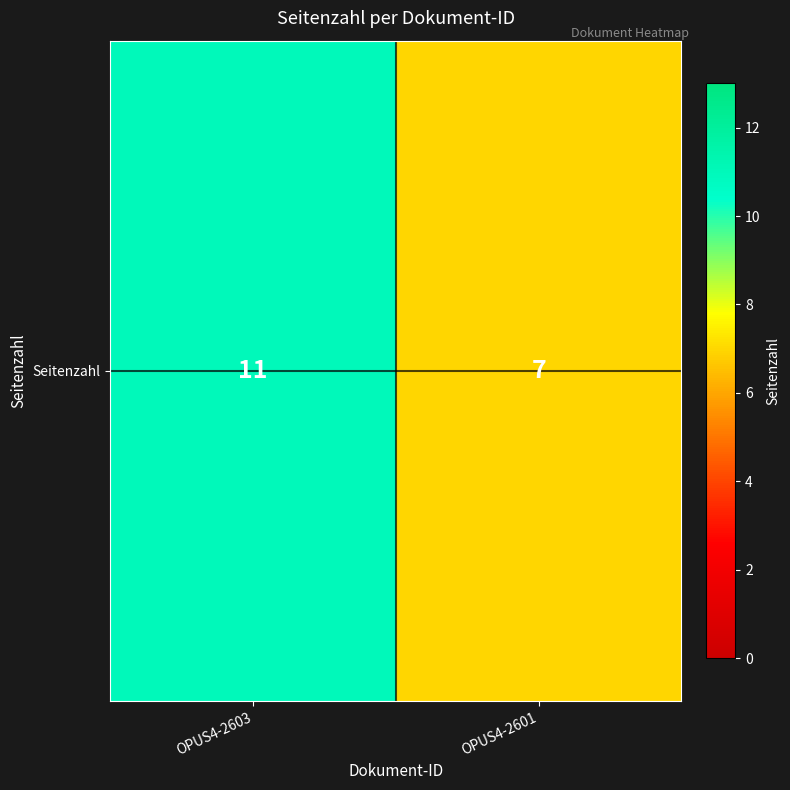

What is the change in value from OPUS4-2603 to OPUS4-2601?

-4